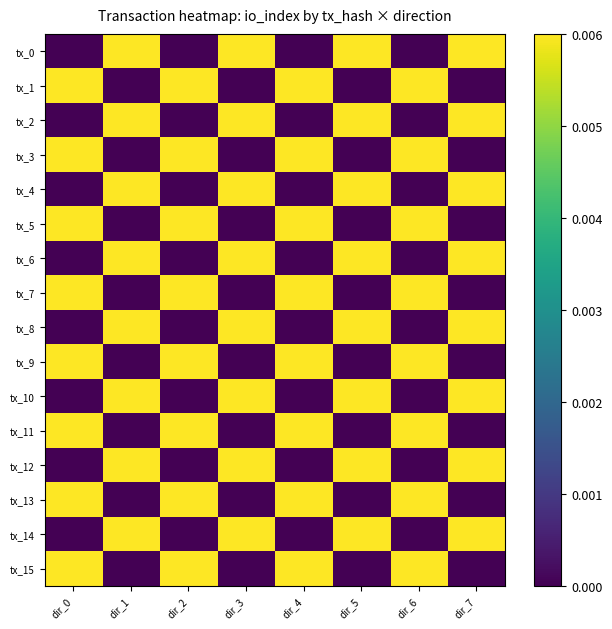

Which series has the largest range (max minus min)?

tx_0